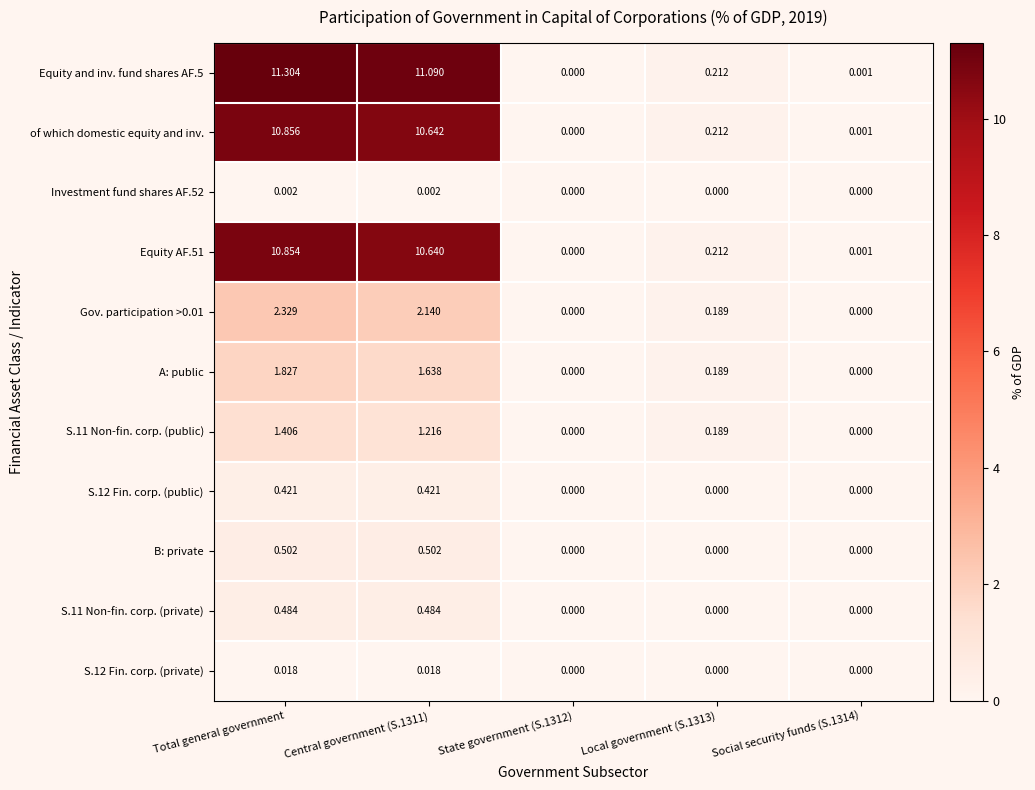

Is the value of A: public at Local government (S.1313) greater than the value of S.12 Fin. corp. (public) at Local government (S.1313)?

Yes